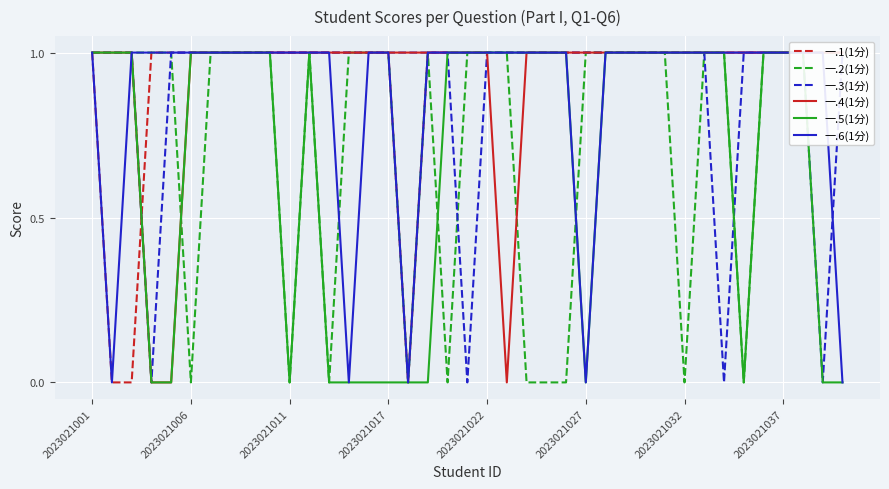

Is this an area chart (filled region under the line)?

No